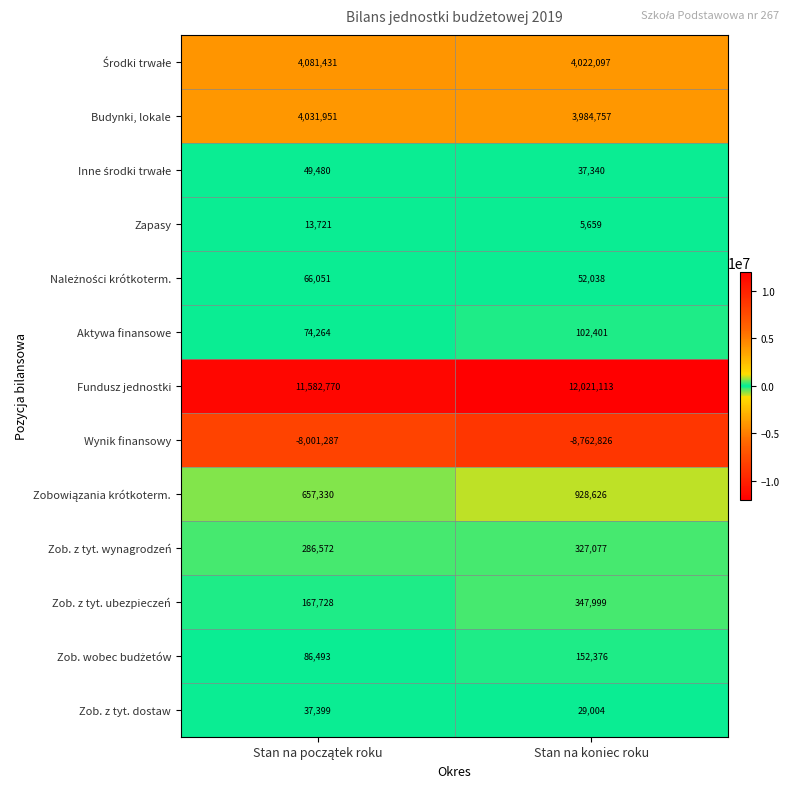

Which series has the largest range (max minus min)?

Wynik finansowy